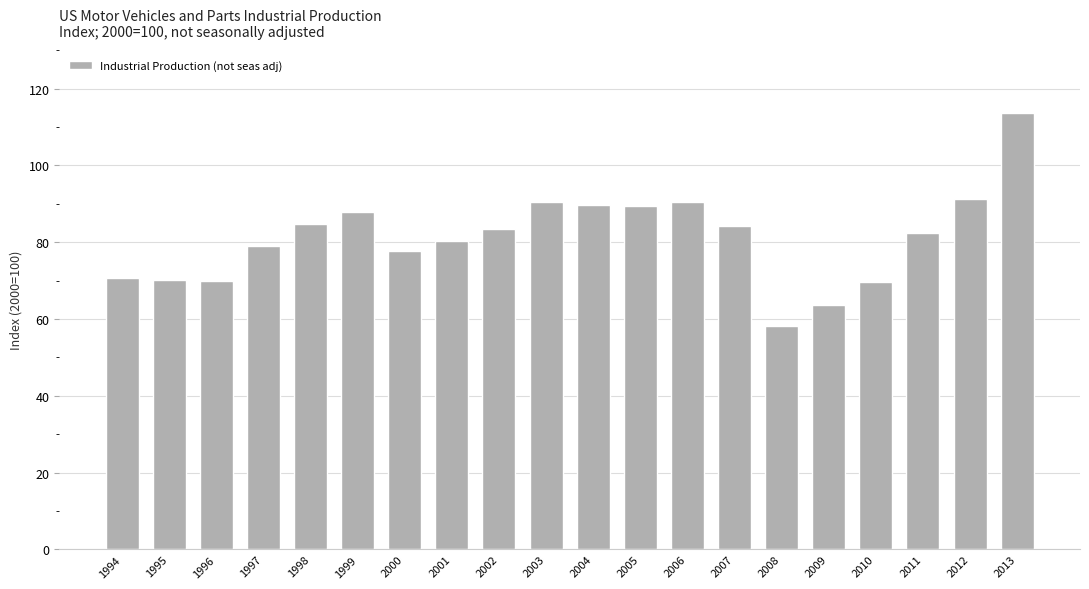

Between 2005 and 1994, which is larger?

2005